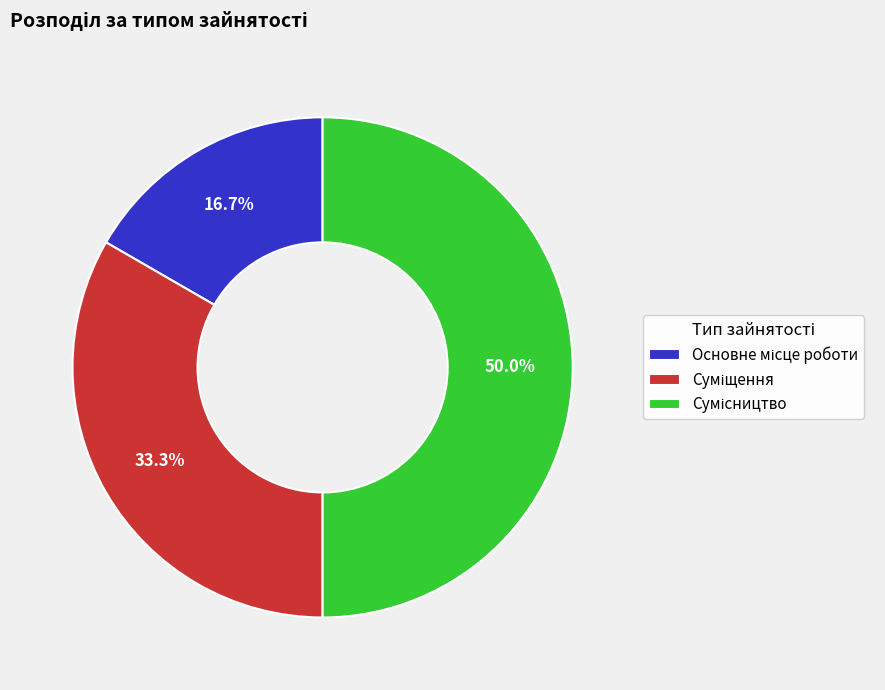

To the nearest percent, what is the combined percentage of Суміщення and Основне місце роботи?

50%